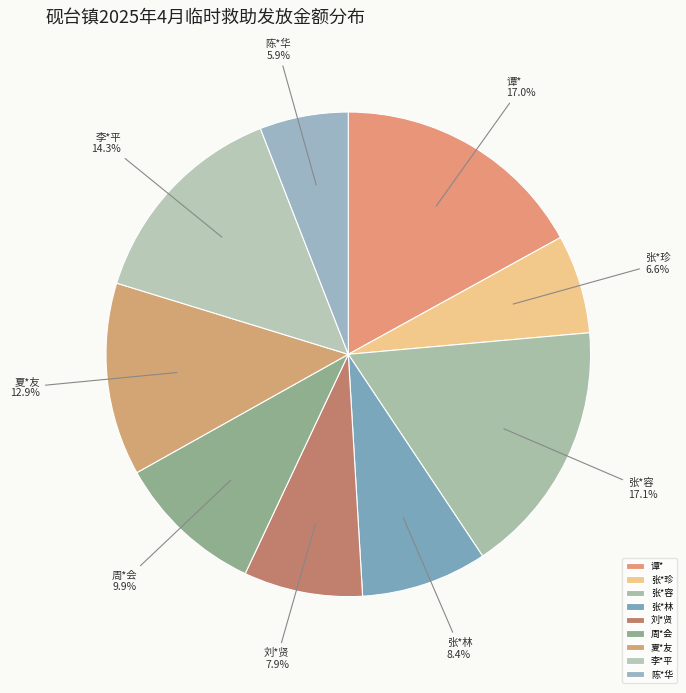

How much of the chart is everything except 谭*?

83.0%